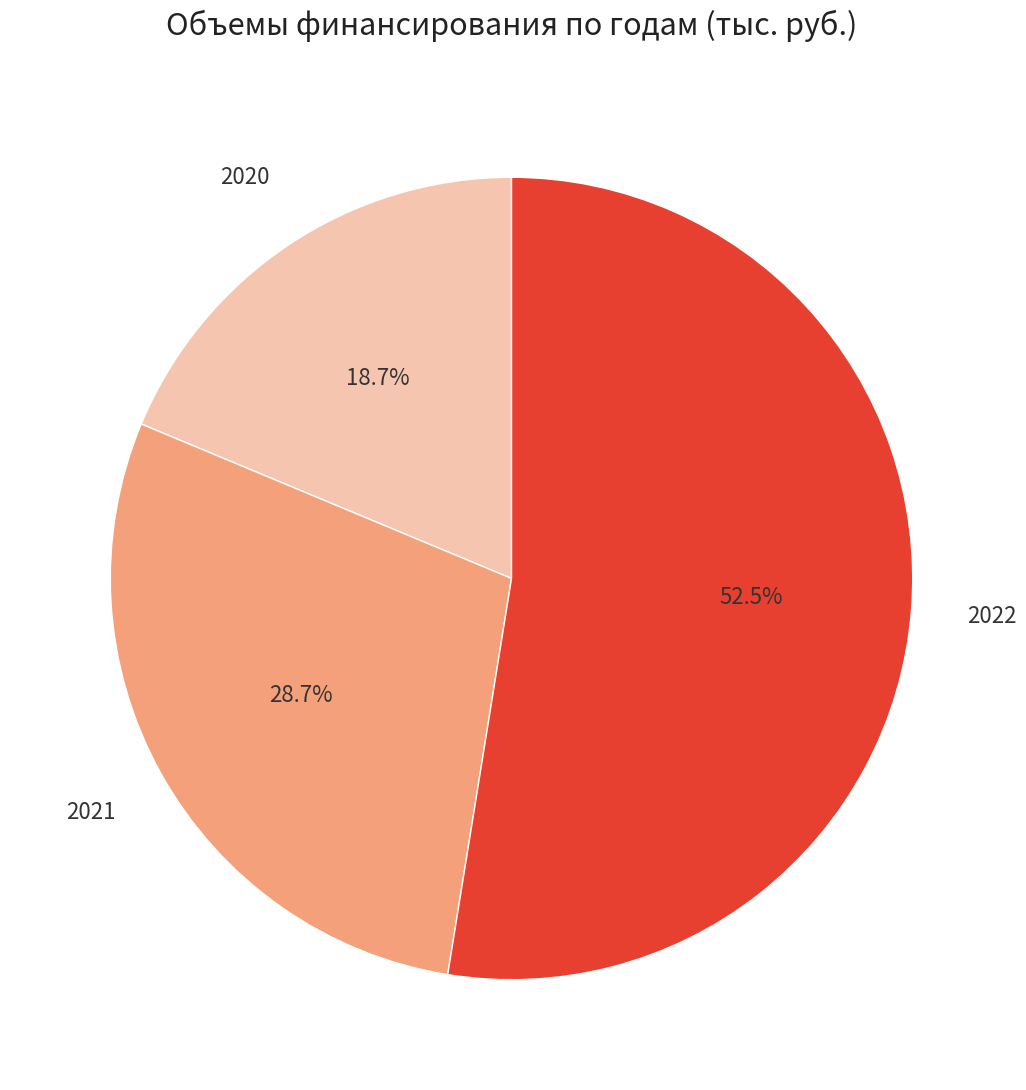

To the nearest percent, what is the average slice percentage?

33%